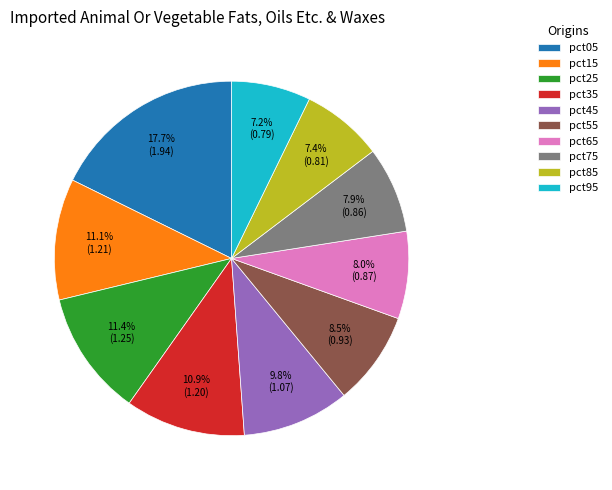

To the nearest percent, what percentage of the pie is pct35?

11%